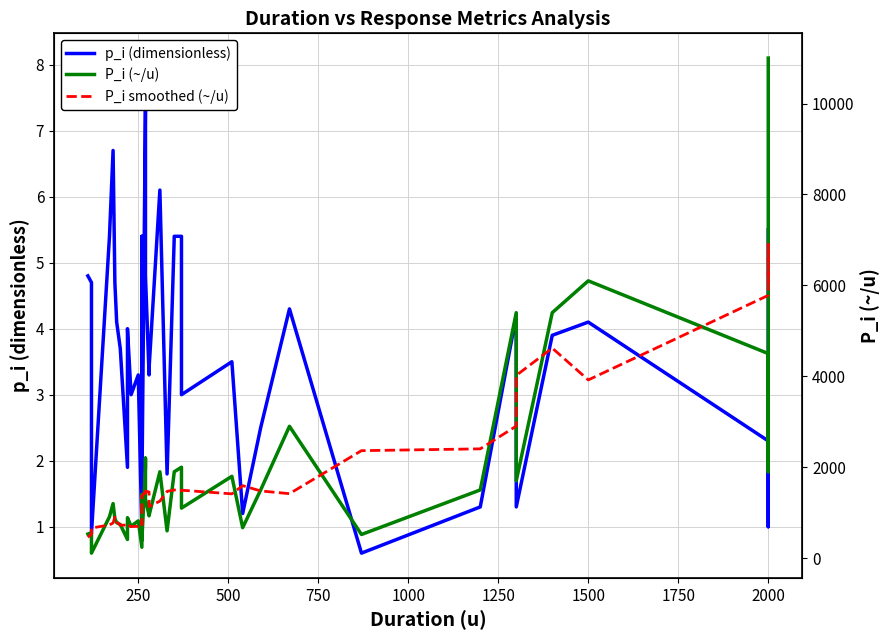

How many data points in P_i smoothed (~/u) are above 1414?

19